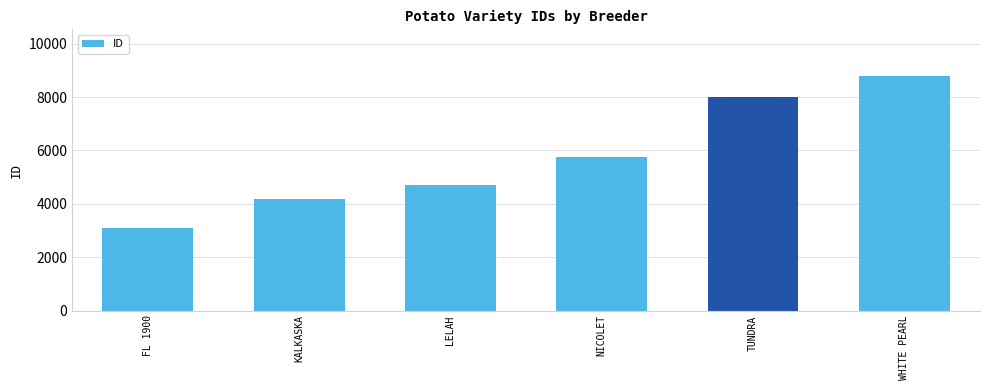

Does the chart contain any negative values?

No